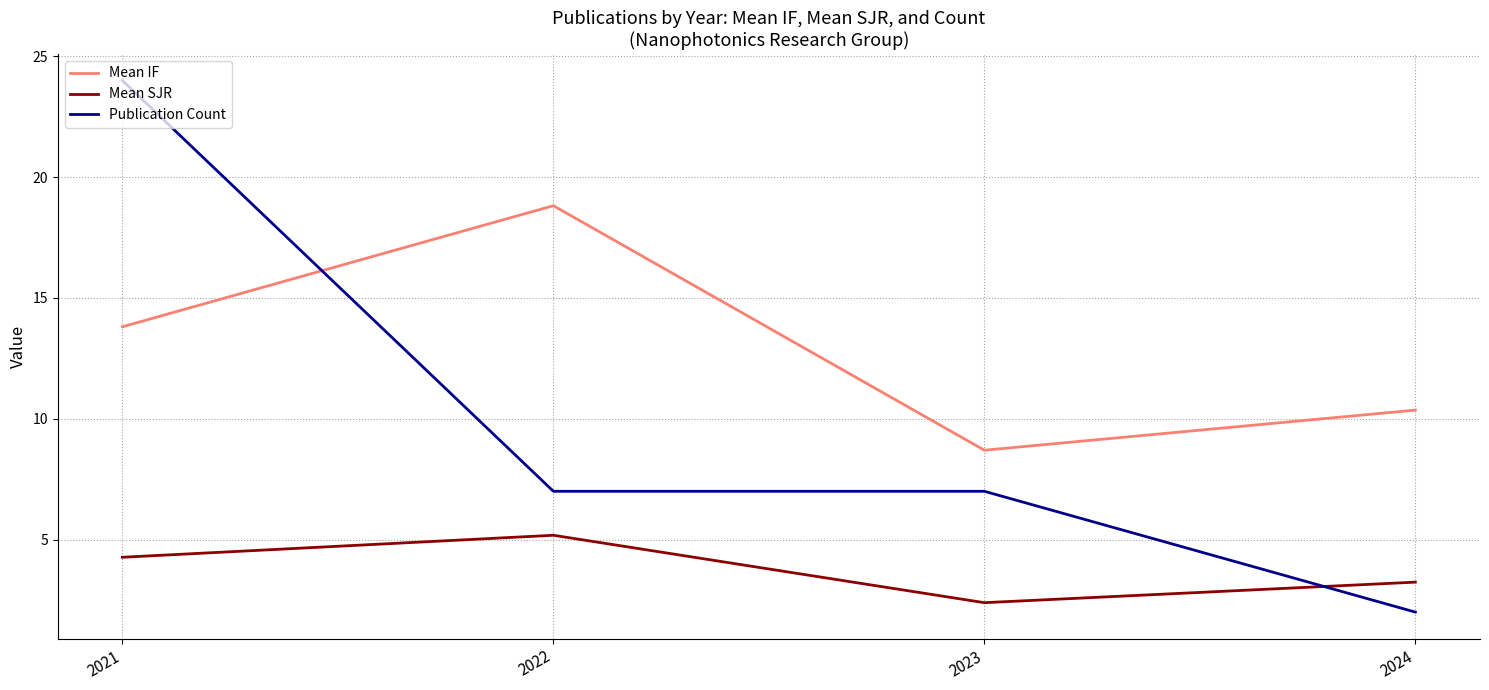

At which category does Mean IF reach its first local peak?

2022